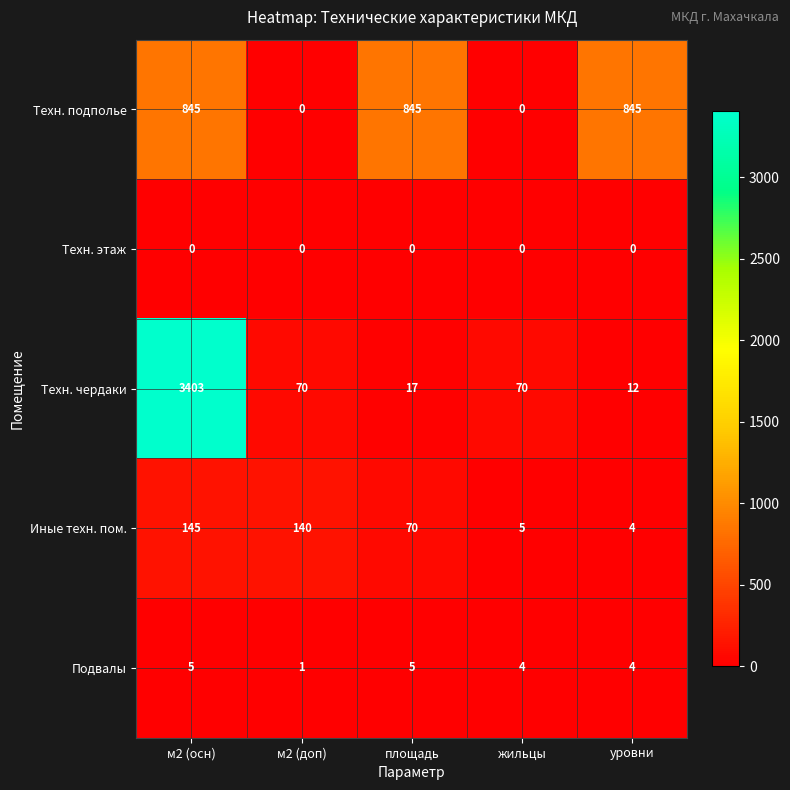

Reading right to left, list all the values displayed in this chart.

Техн. подполье: 845	0	845	0	845
Техн. этаж: 0	0	0	0	0
Техн. чердаки: 12	70	17	70	3403
Иные техн. пом.: 4	5	70	140	145
Подвалы: 4	4	5	1	5